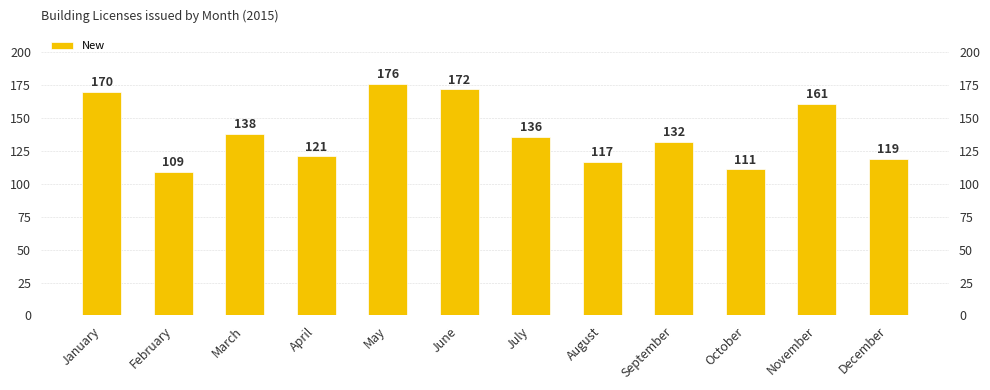

What is the minimum value shown in the chart?

109